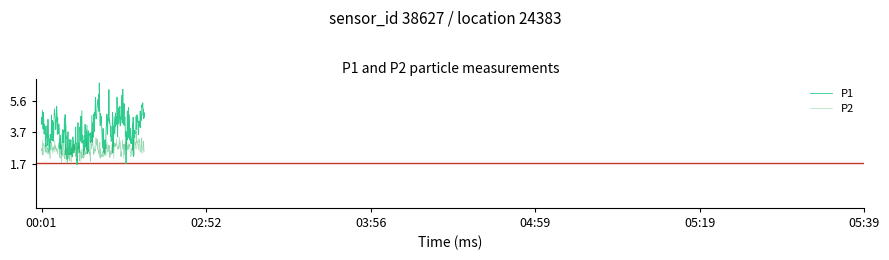

Count the number of data series in this chart.

2